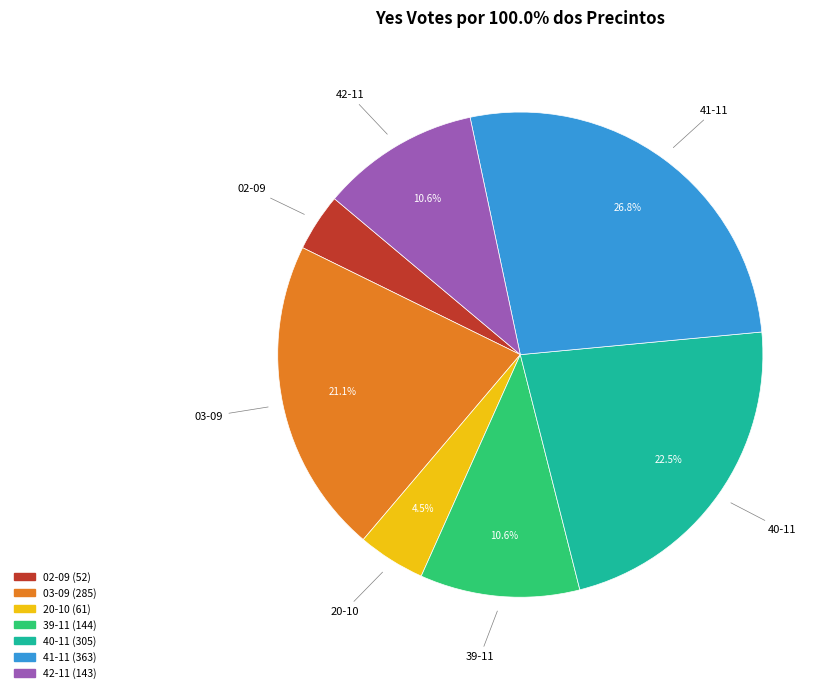

Between 41-11 and 20-10, which is larger?

41-11